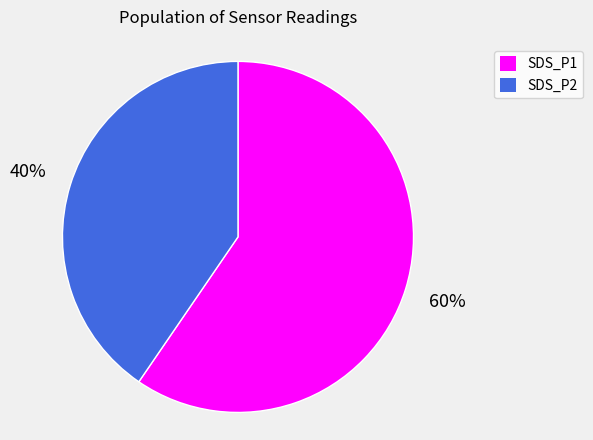

Do SDS_P2 and SDS_P1 together represent more than half of the pie?

Yes